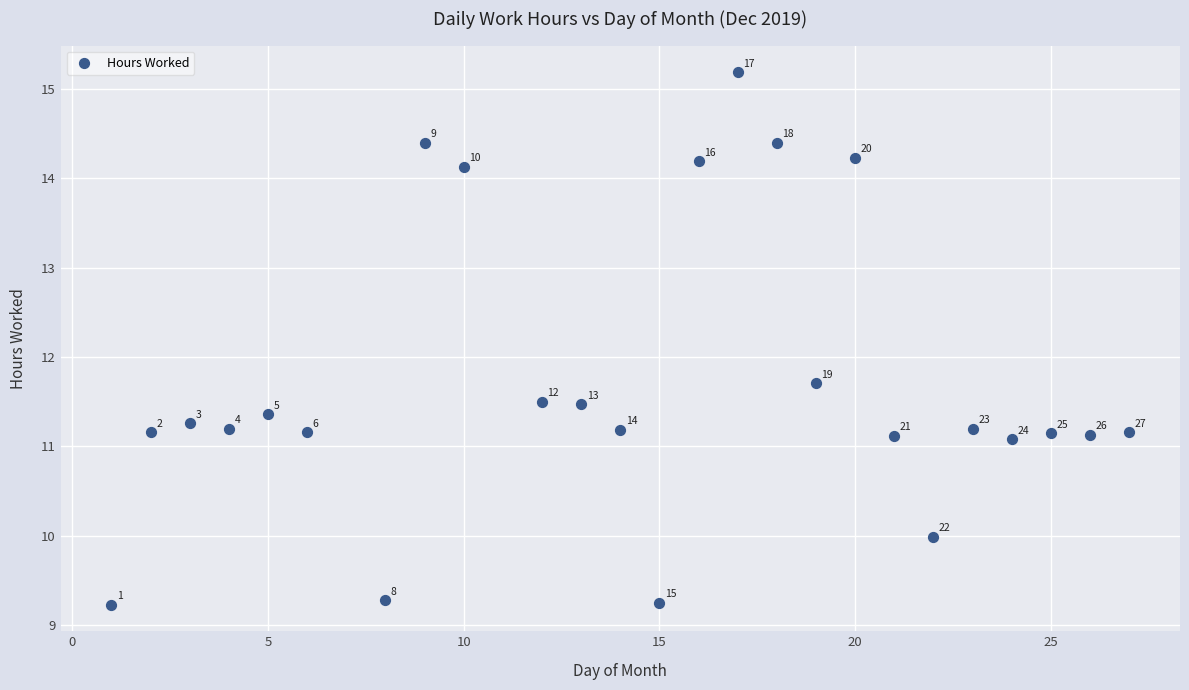

What Y value in the scatter plot is closest to 12?

11.7